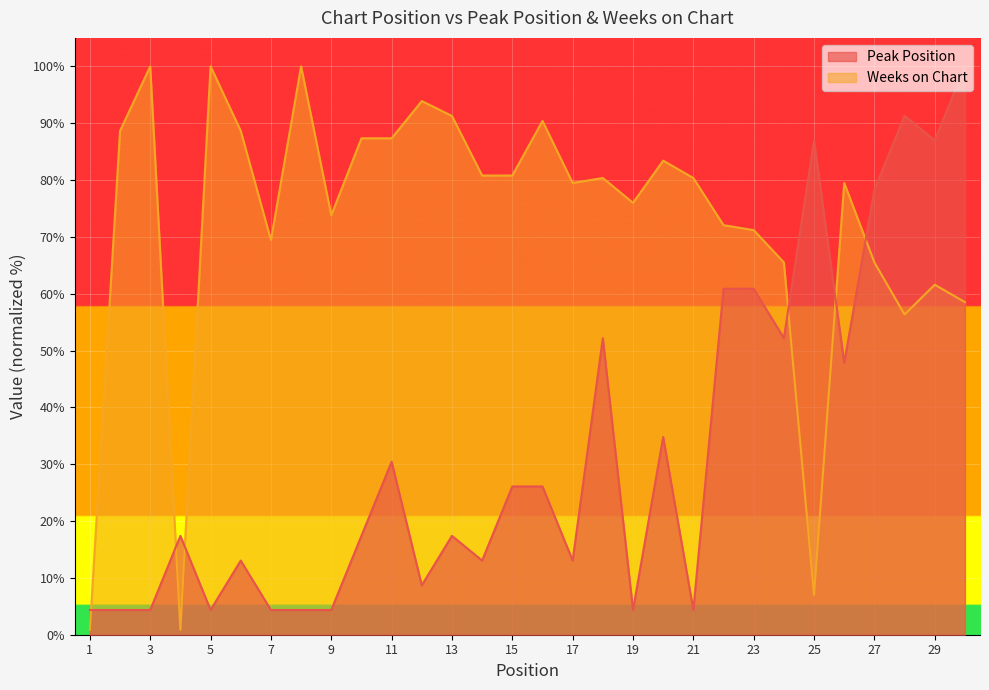

What is the maximum value for Weeks on Chart?

100.0